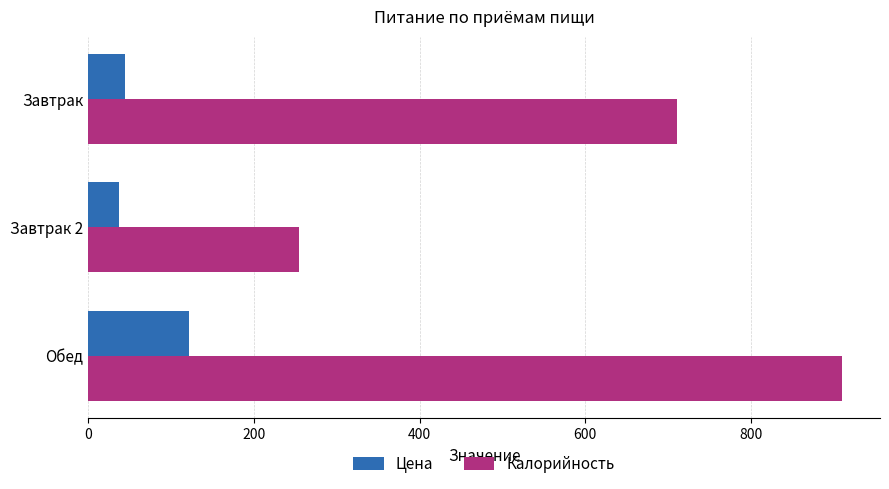

What are all the series names shown in the legend?

Цена, Калорийность